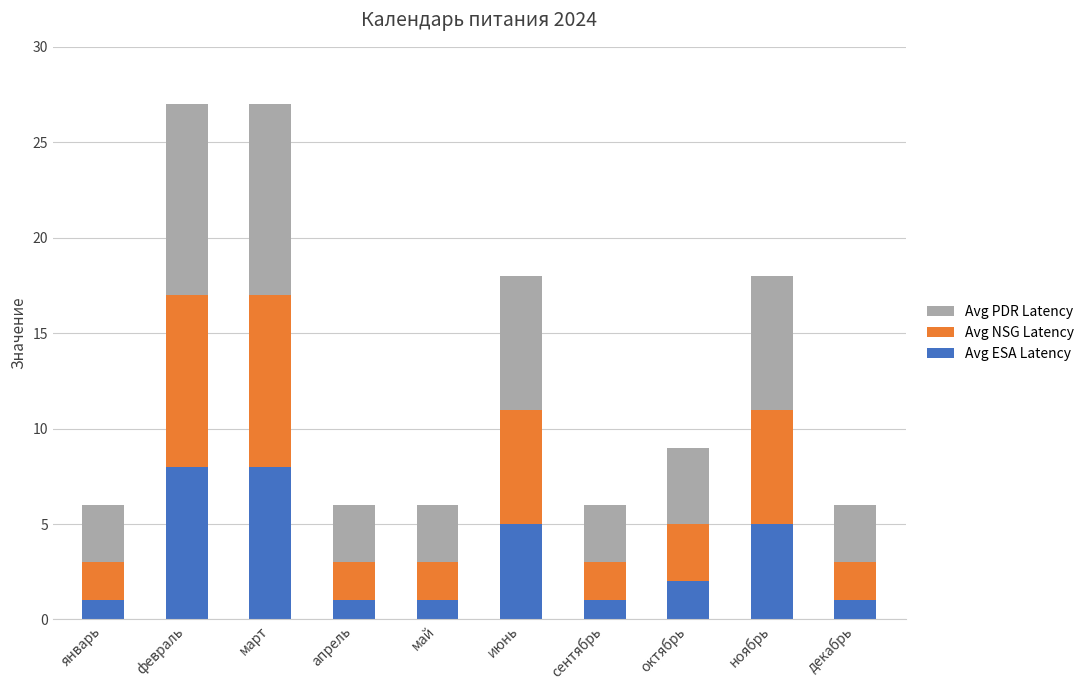

The Avg ESA Latency series shows 5 at ноябрь. True or false?

True